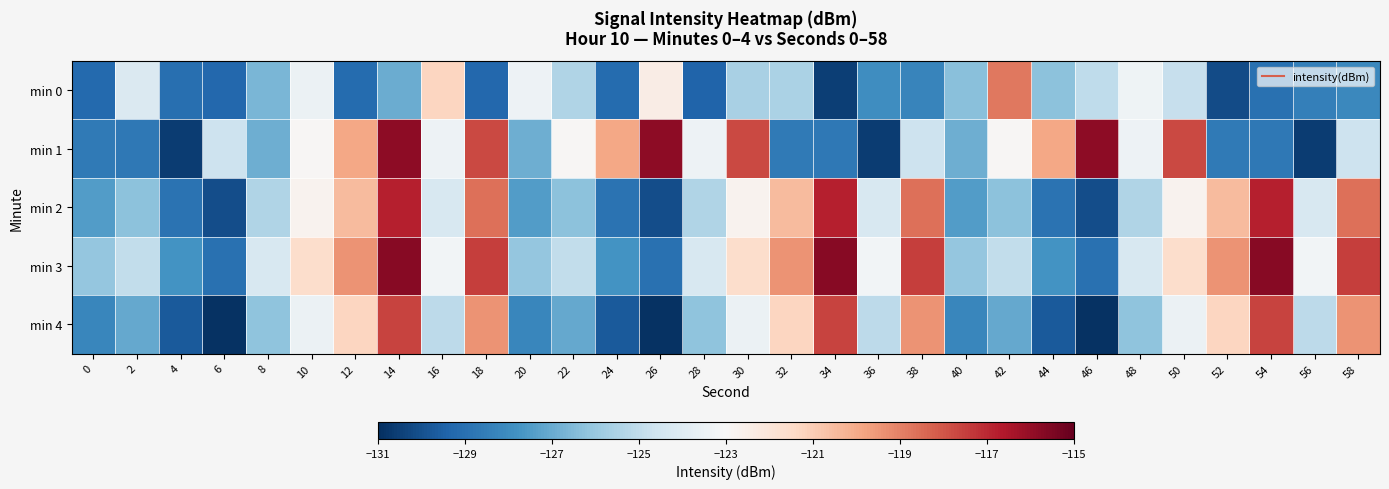

Which series has the largest total across all categories?

min 3